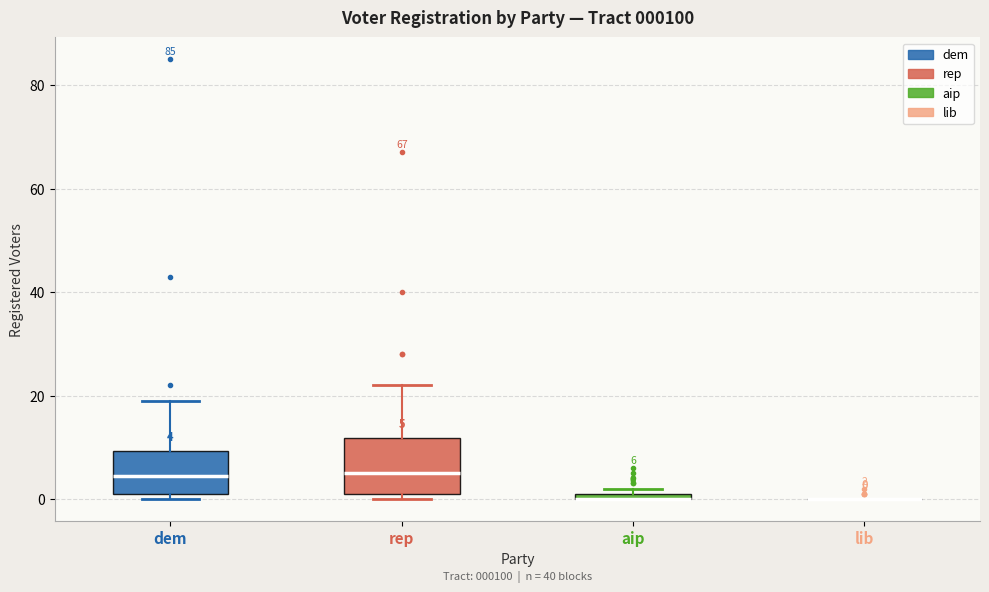

Comparing the boxes themselves (not the whiskers), which one is the tallest?

rep